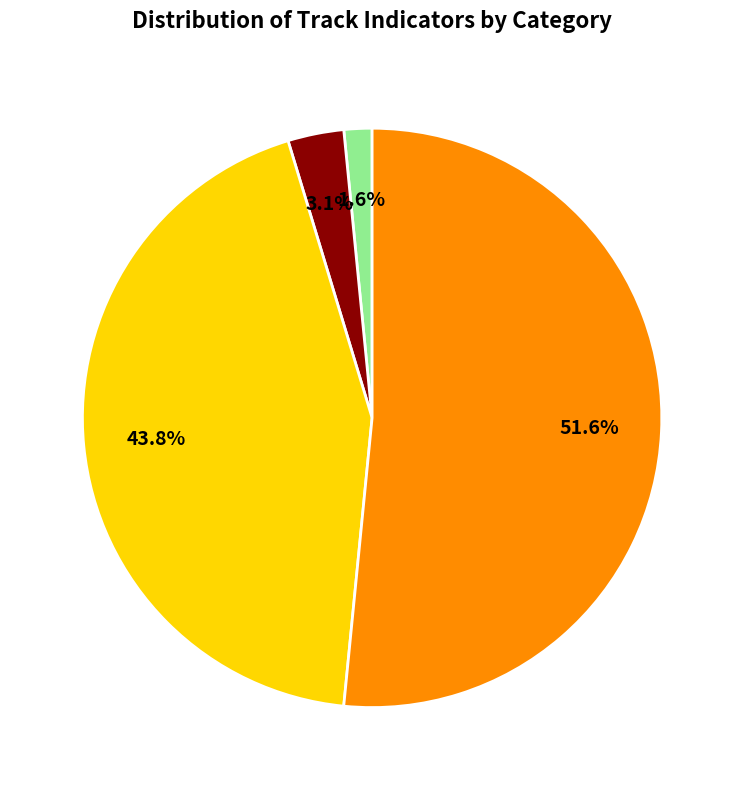

Is there any slice that represents more than half of the pie?

Yes